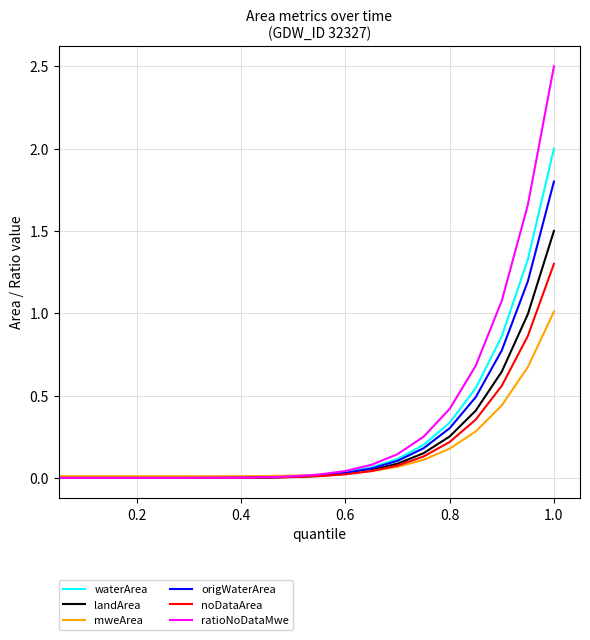

What is the highest value of the ratioNoDataMwe series?

2.5